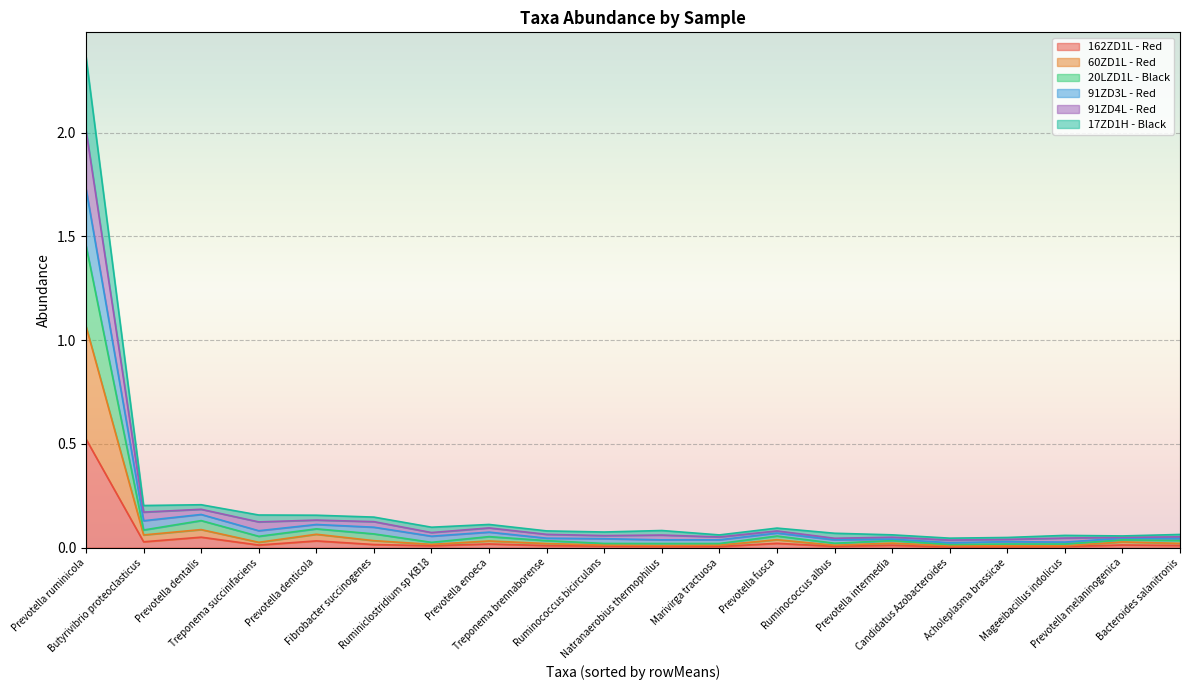

Where is the first local minimum for 20LZD1L - Black?

Butyrivibrio proteoclasticus